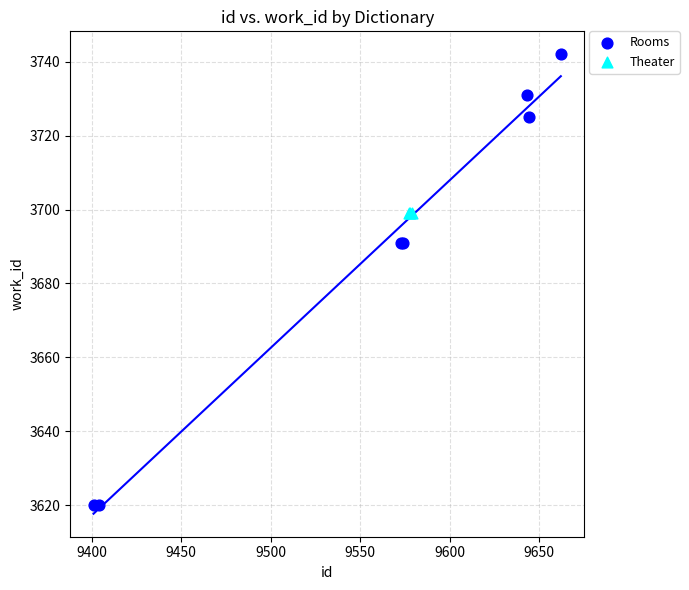

Which series contains the highest Y value?

Rooms